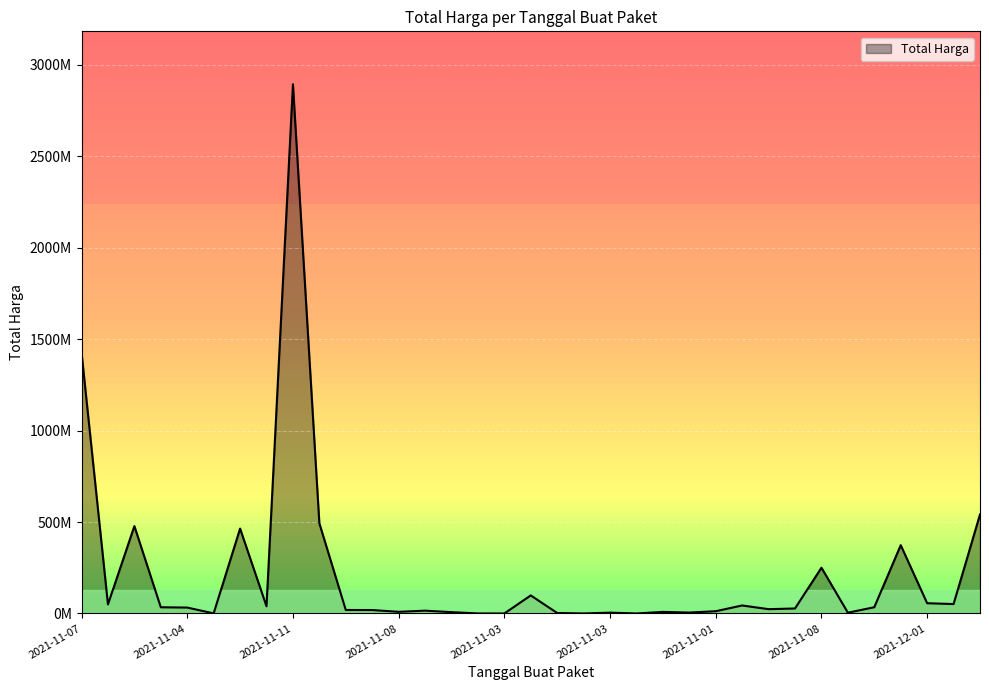

What is the label of the 31st point from the left?

2021-11-17